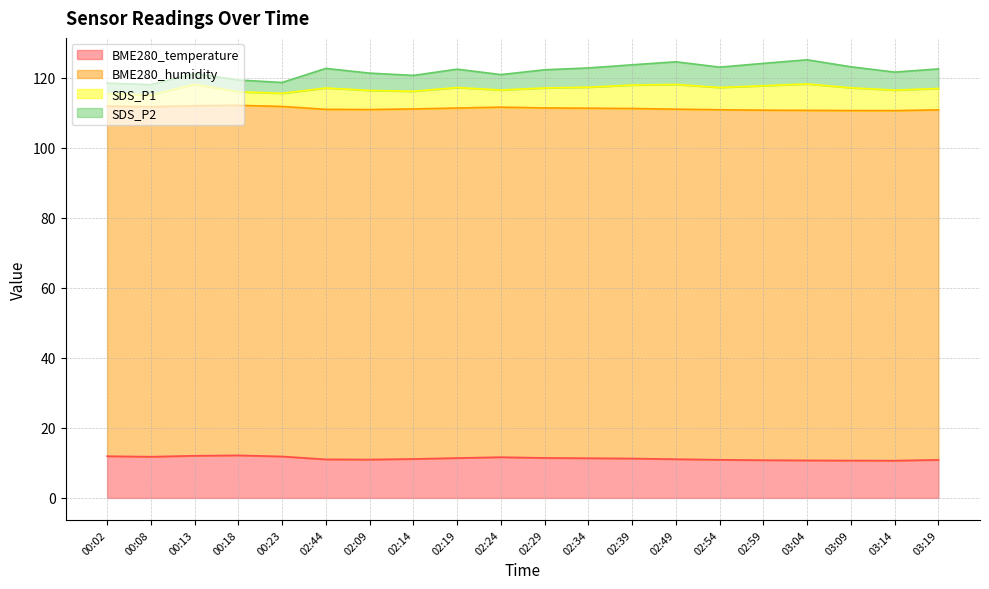

Which series changed the most between 00:08 and 02:09?

SDS_P1